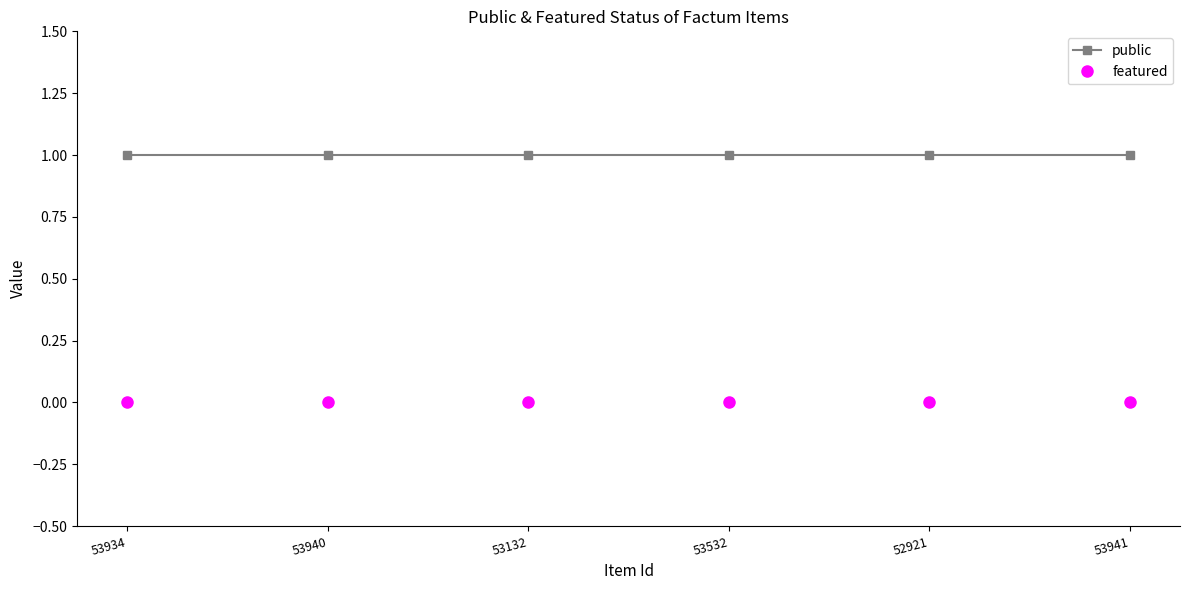

Which series has the largest total across all categories?

public